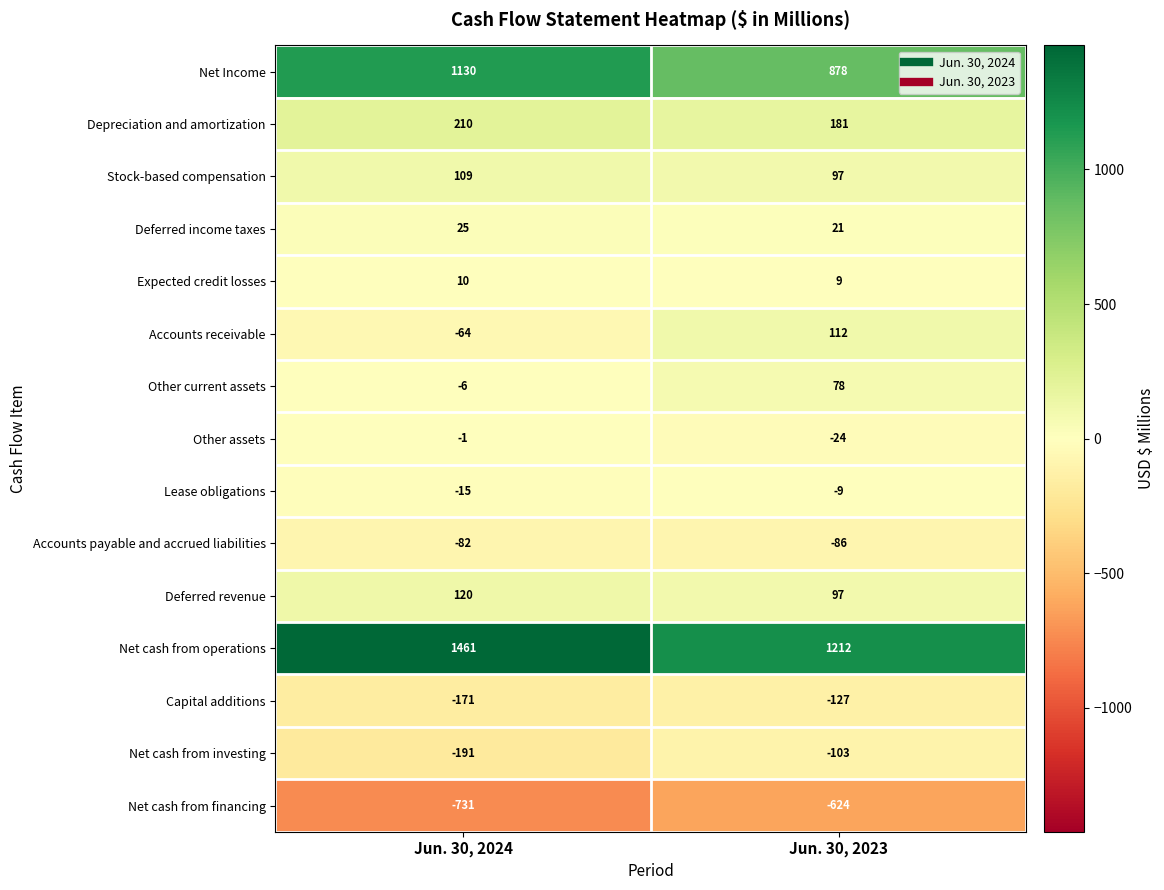

The value of Deferred revenue at Jun. 30, 2023 is 97. True or false?

True